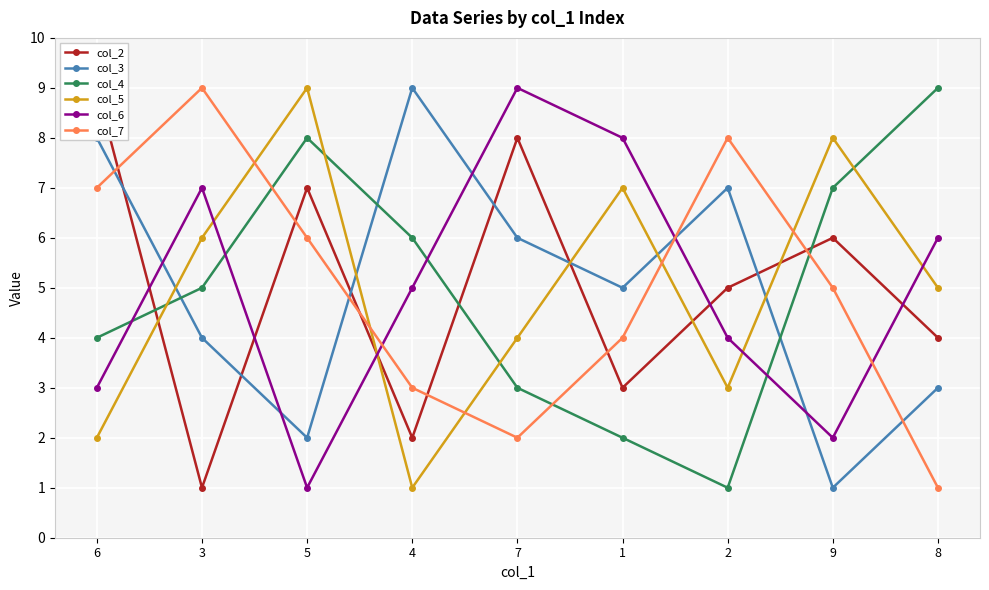

What is the average value of the col_6 series?

5